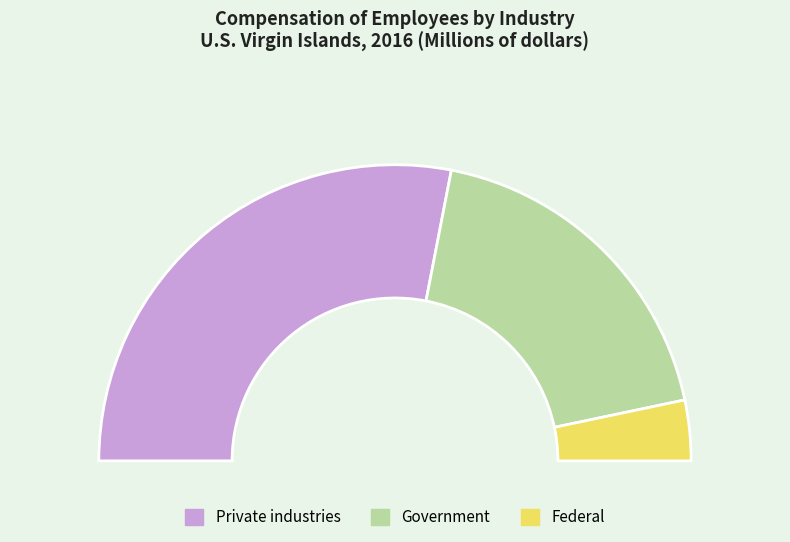

To the nearest percent, what percentage of the pie is Private industries?

56%